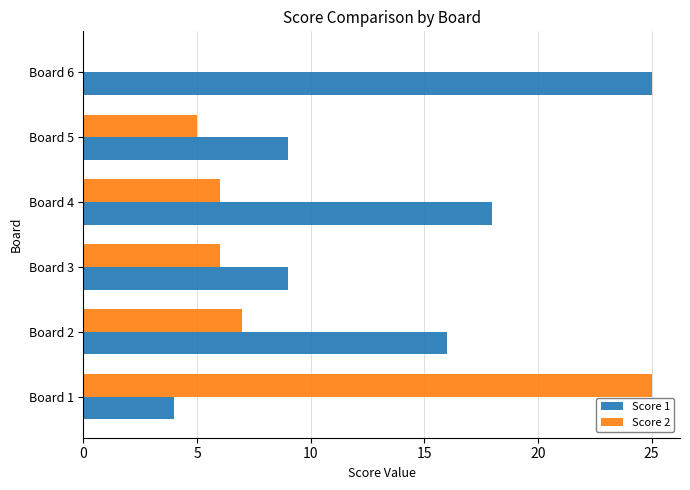

Between Board 3 and Board 6, which series saw the biggest shift?

Score 1